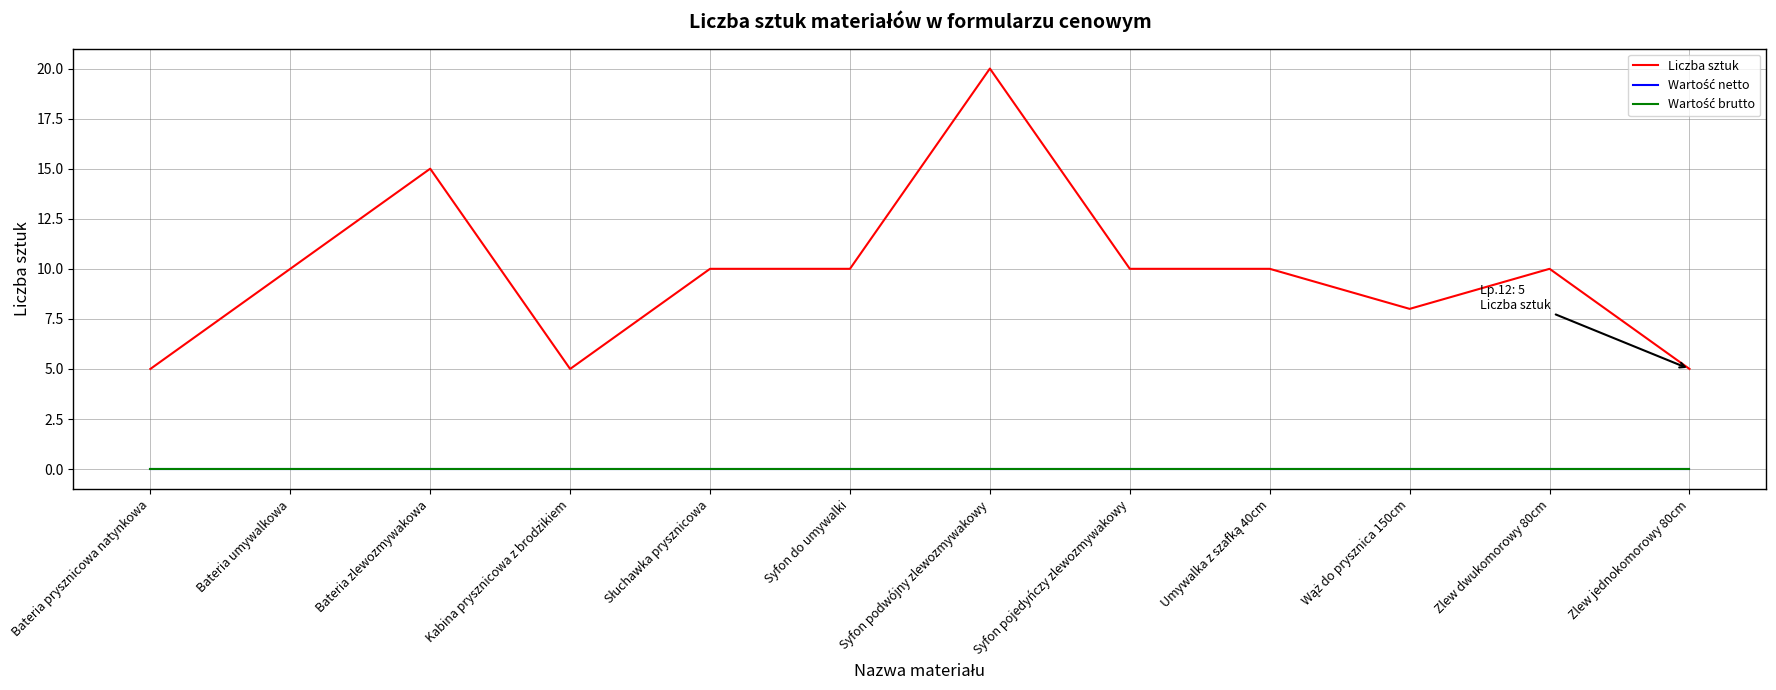

What position from the right is Syfon do umywalki?

7